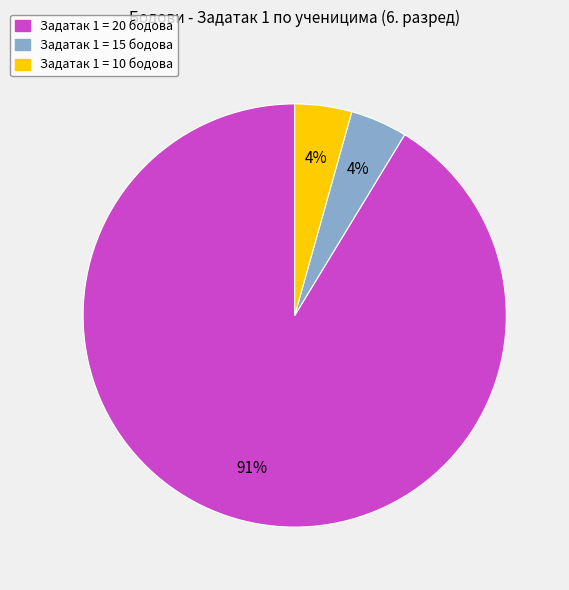

To the nearest percent, what is the average slice percentage?

33%